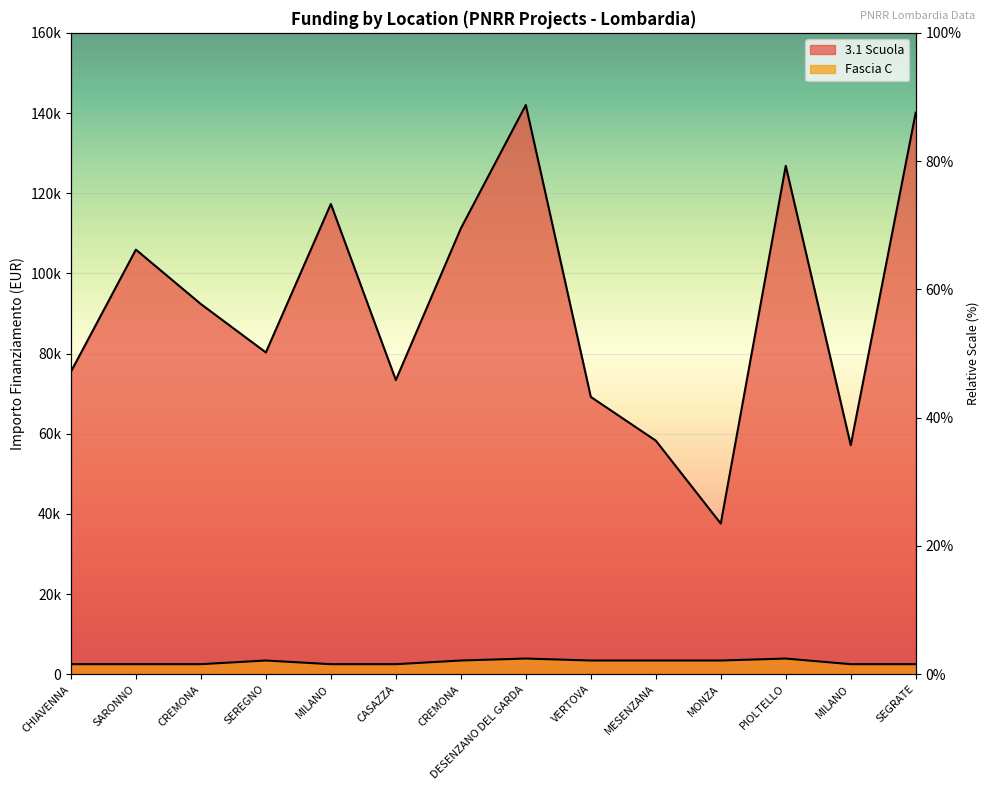

What is the label of the 4th point from the right?

MONZA